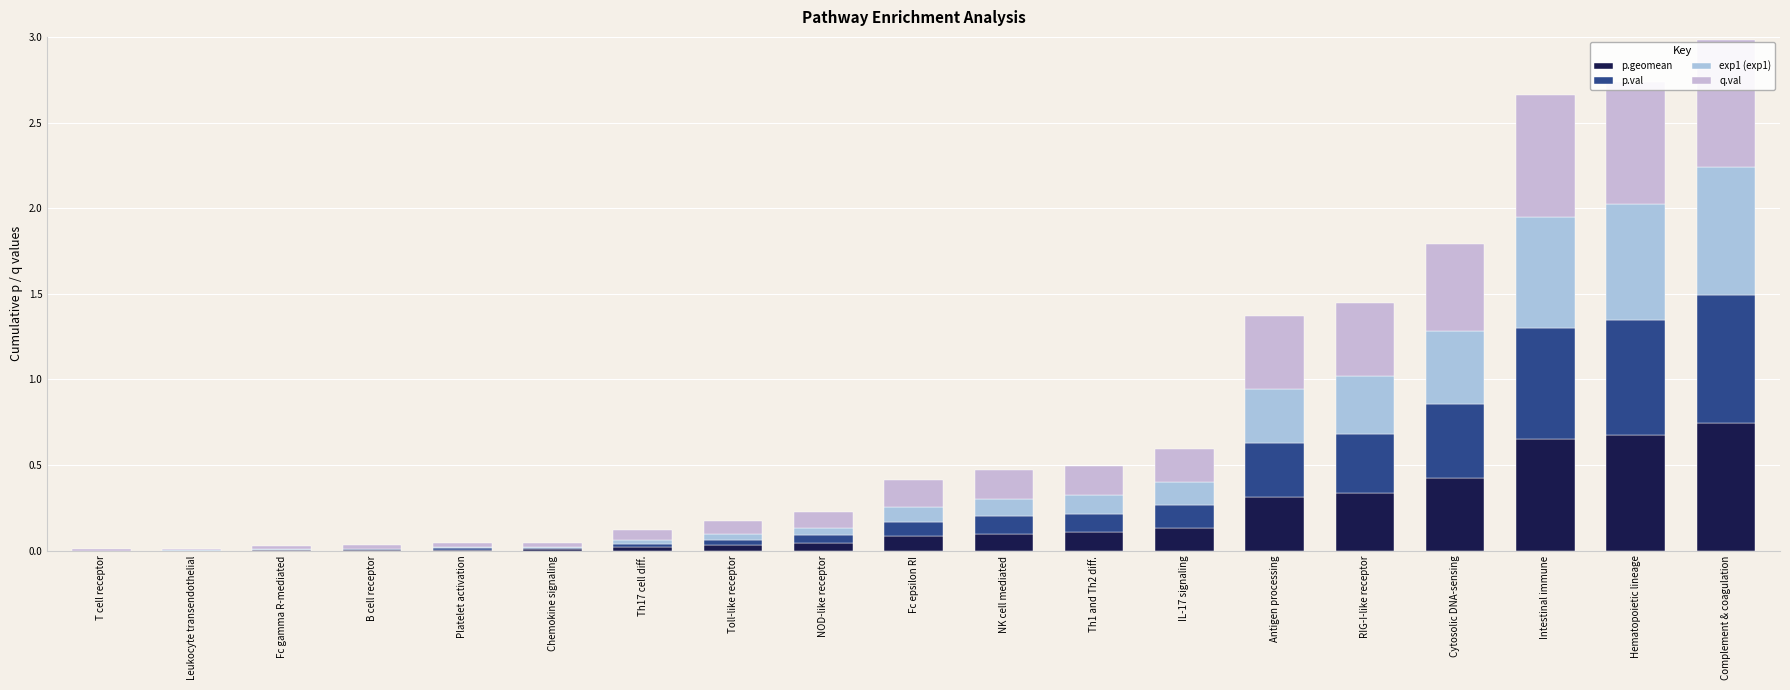

How many distinct data groups are displayed?

4